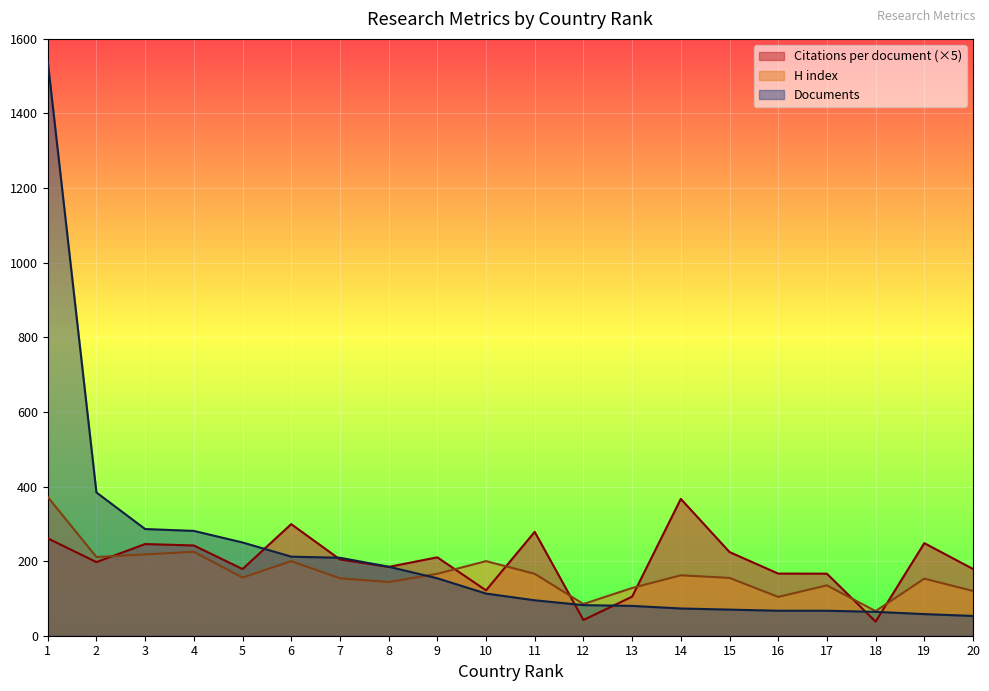

How many interior local valleys does the H index series have?

6